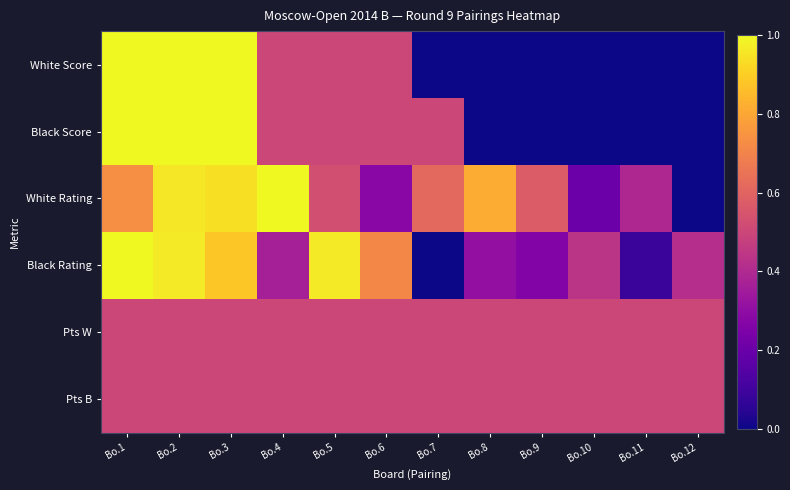

At which category is the sum across all series the highest?

Bo.2